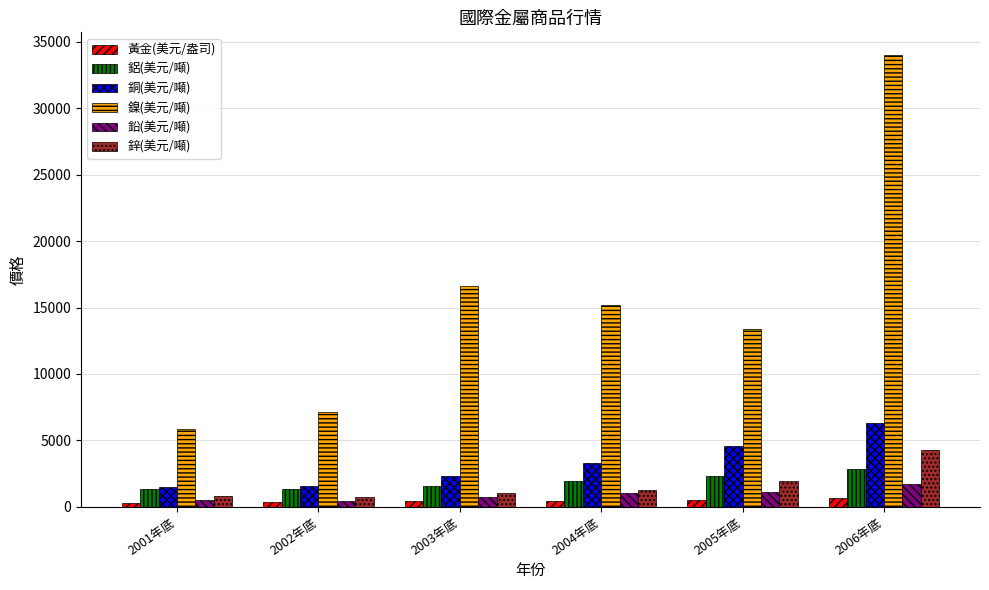

How many distinct data groups are displayed?

6